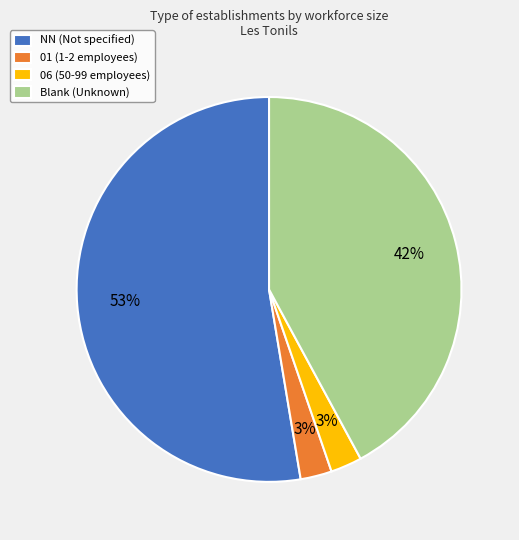

Is the sum of Blank (Unknown) and 01 (1-2 employees) greater than half?

No